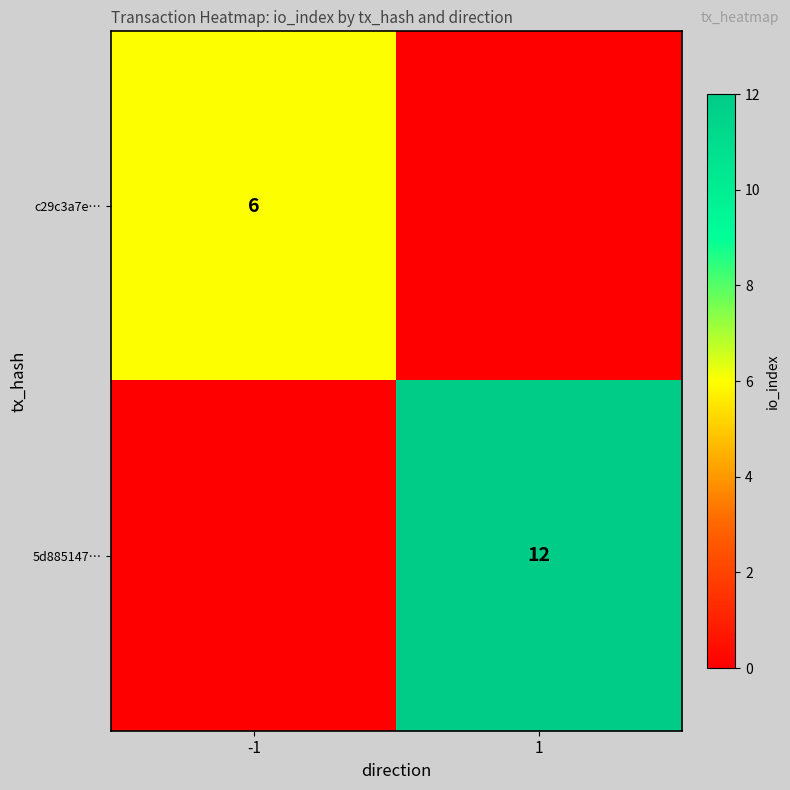

Is the value of 5d885147… at 1 greater than the value of c29c3a7e… at -1?

Yes